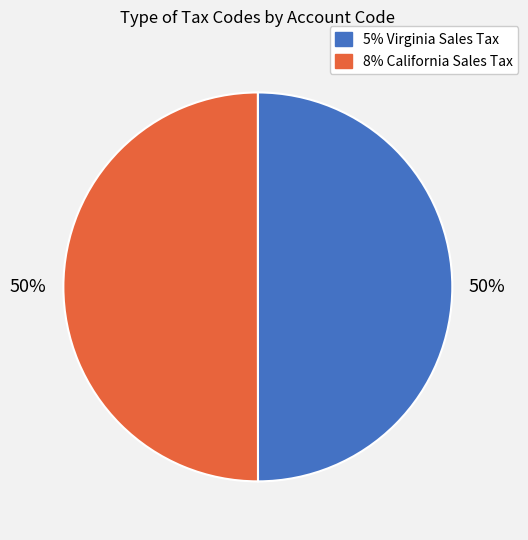

Do 8% California Sales Tax and 5% Virginia Sales Tax together represent more than half of the pie?

Yes